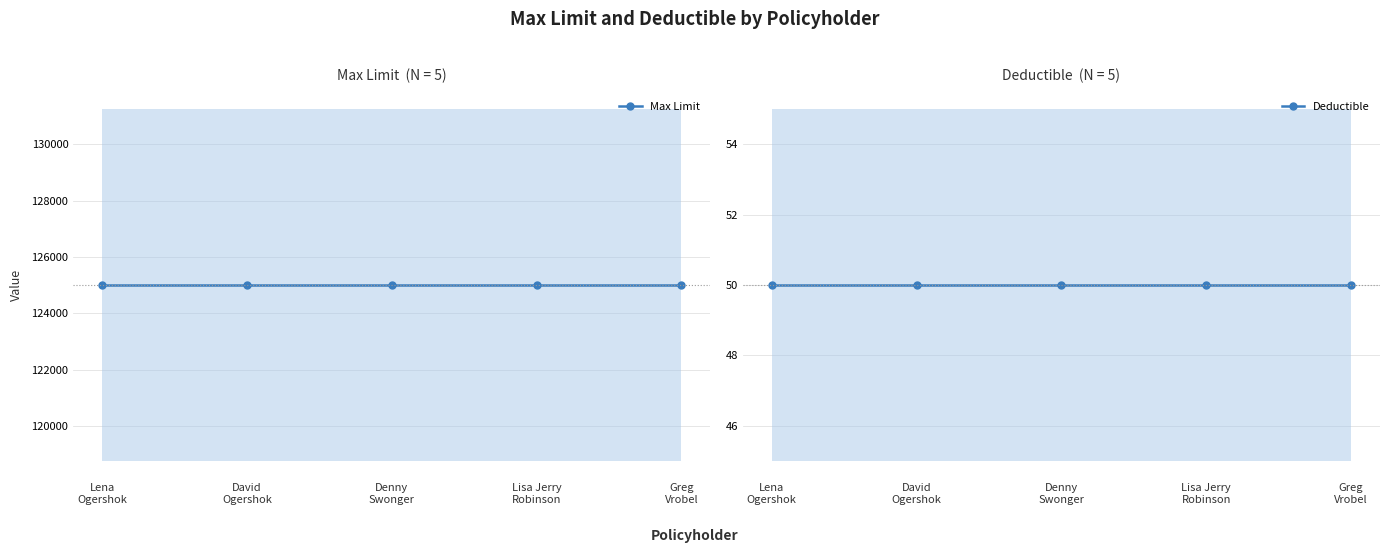

What is the total value across all series at Denny
Swonger?

125050